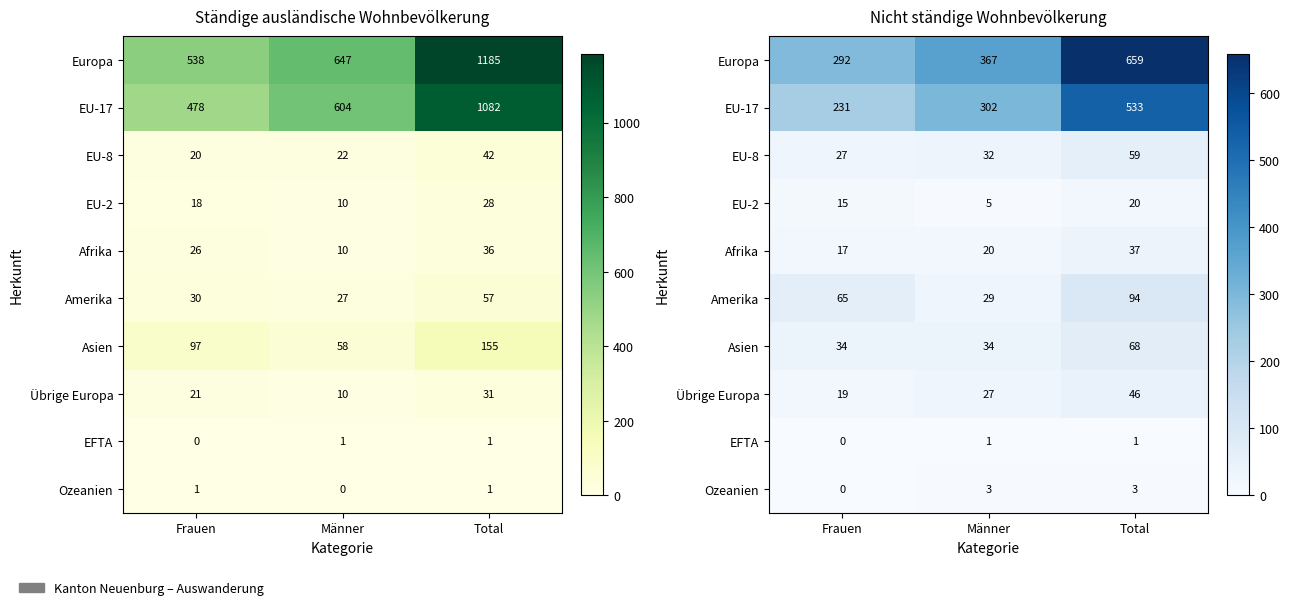

What is the difference between the Amerika values at Total and Frauen?

29